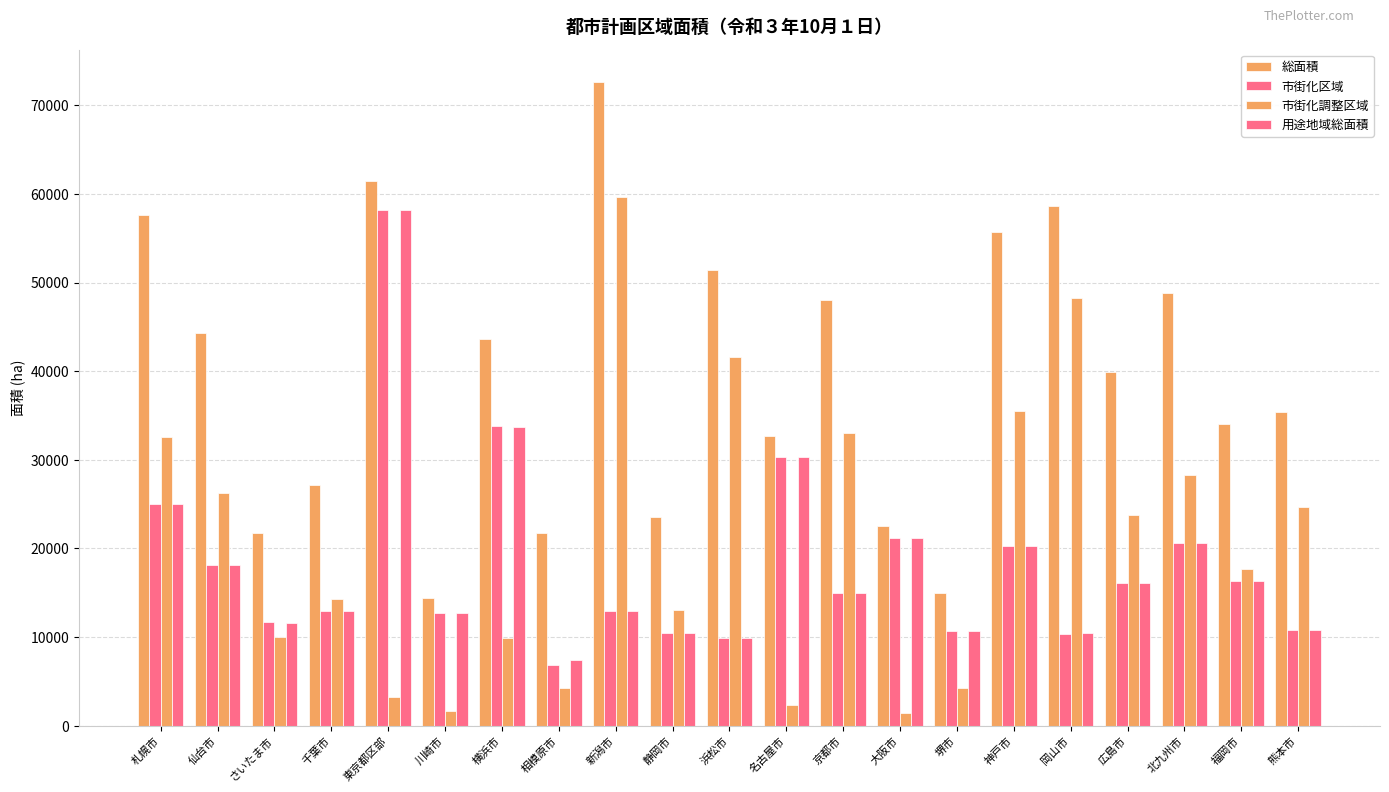

How many bars are there in total?

84